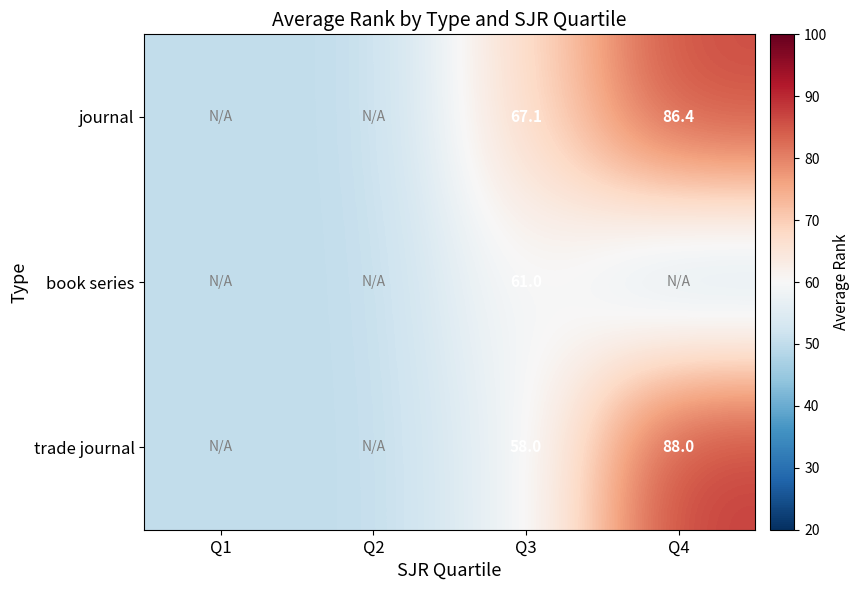

True or false: book series has a value of 61.0 at Q3.

True